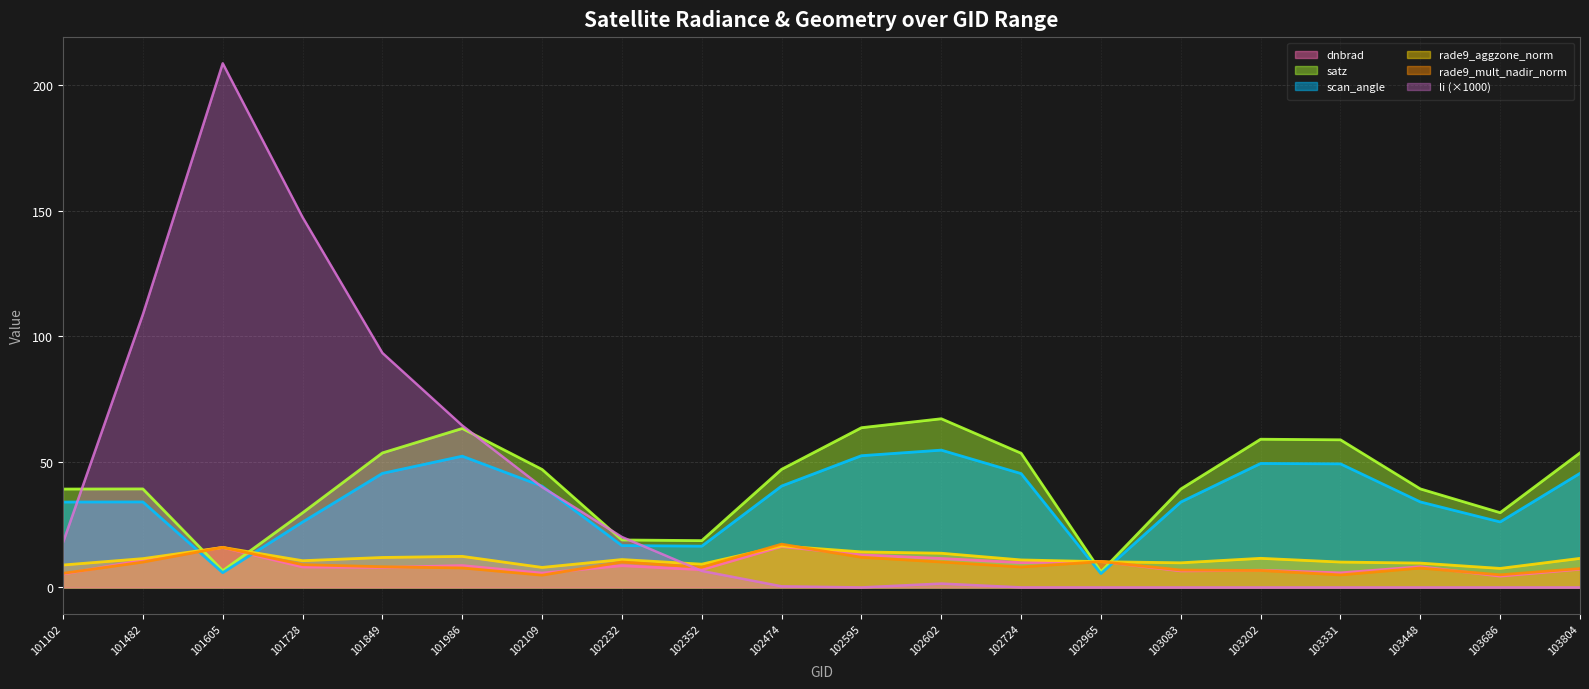

At which label does scan_angle reach its peak?

102602